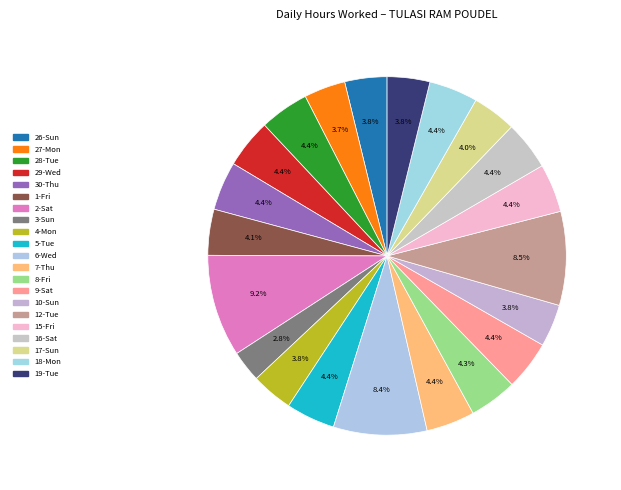

What is the total percentage of 28-Tue and 3-Sun?

7.3%